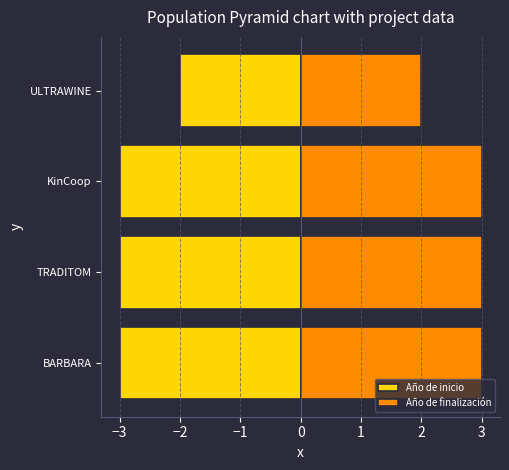

What is the maximum value for Año de inicio?

-2